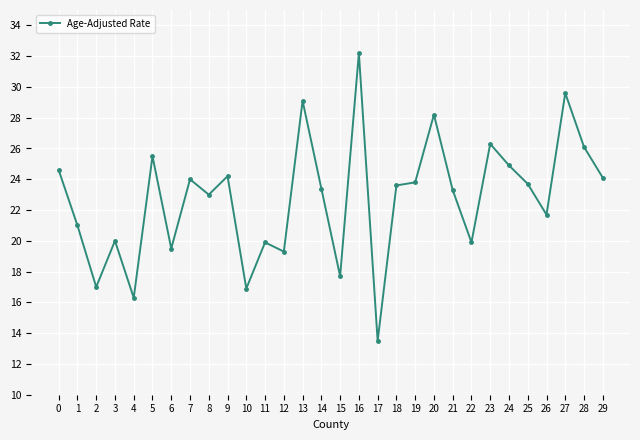

What is the minimum value shown in the chart?

13.5